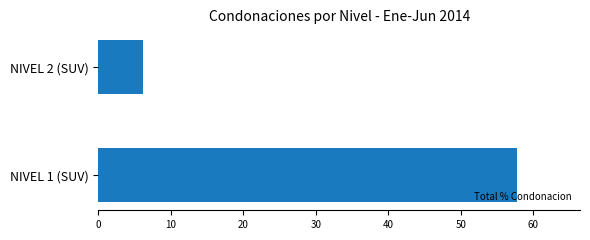

What is the smallest value displayed?

6.2